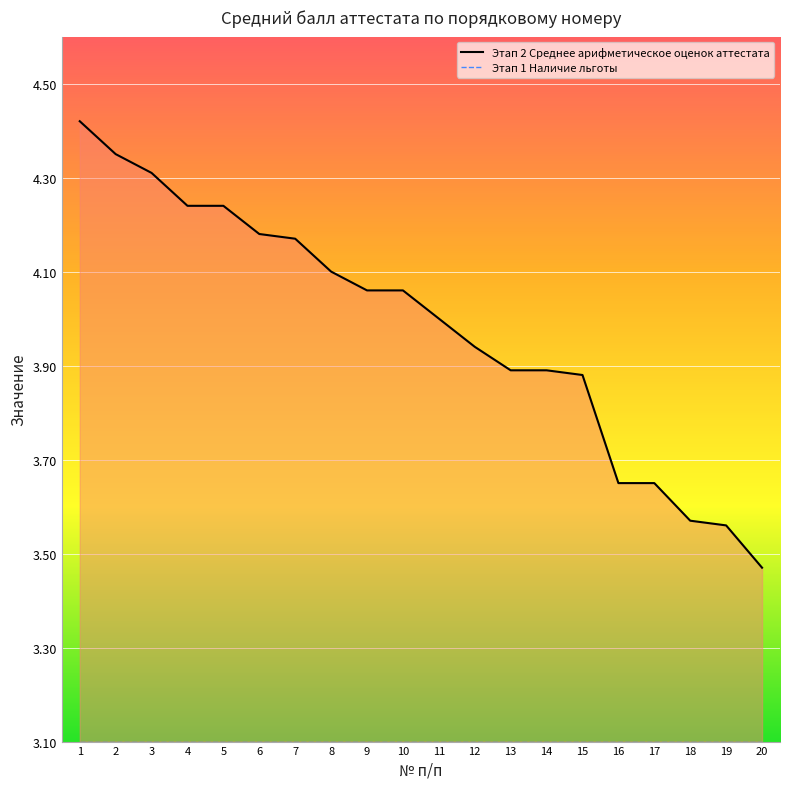

Does the chart display data point markers on the line(s)?

No